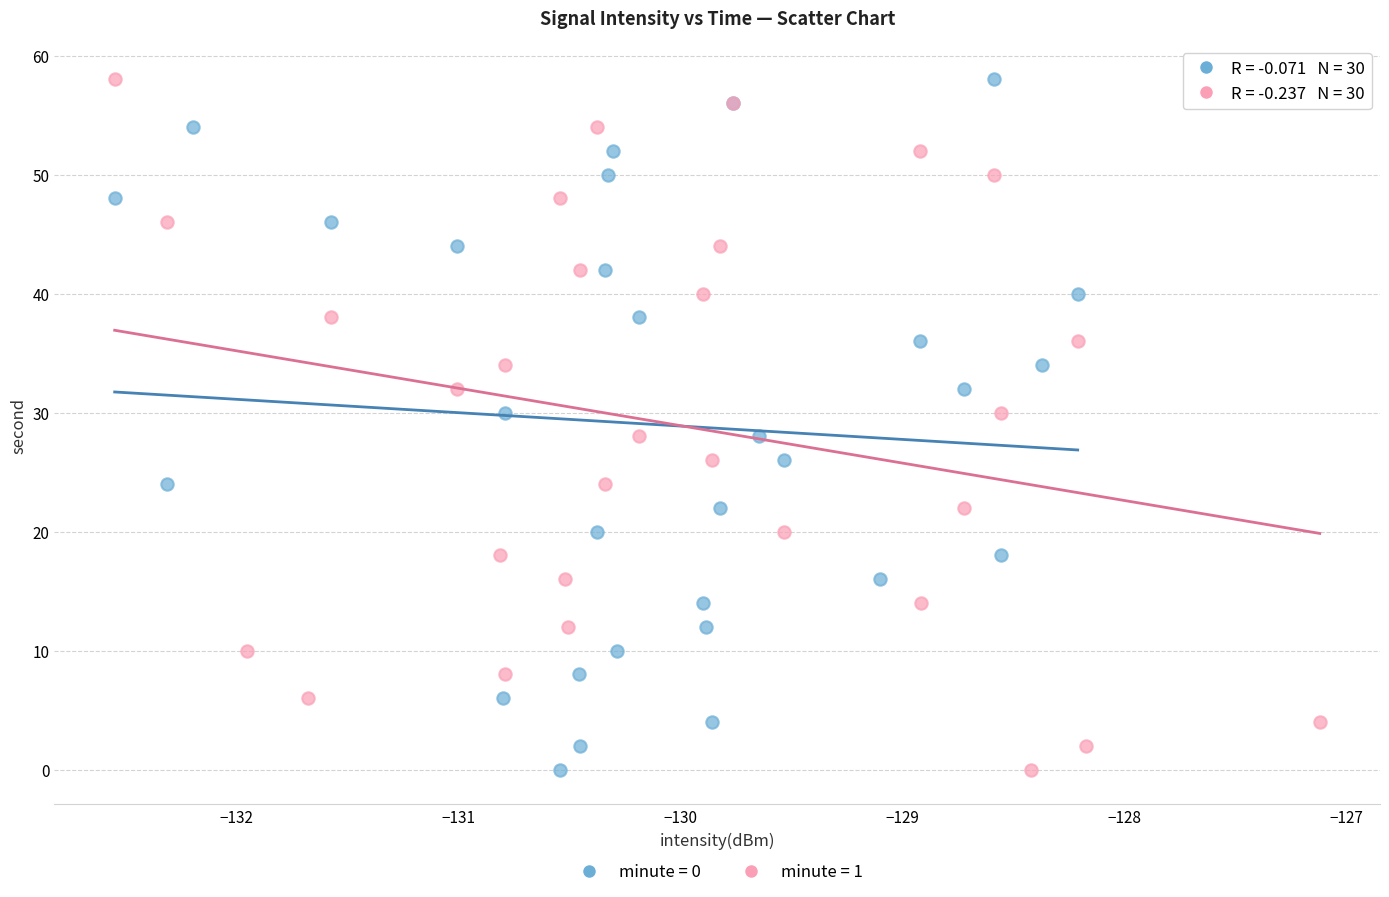

What are all the series names shown in the legend?

minute = 0, minute = 1